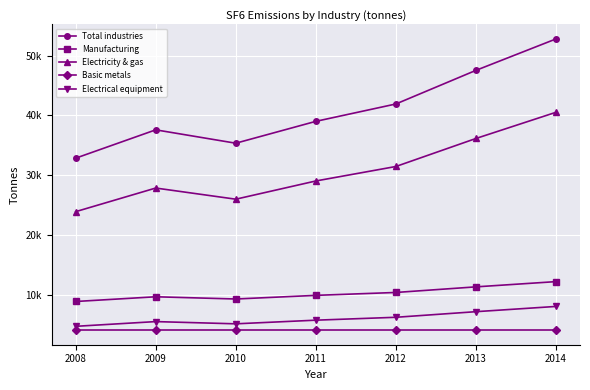

Between 2011 and 2010, which is larger?

2011